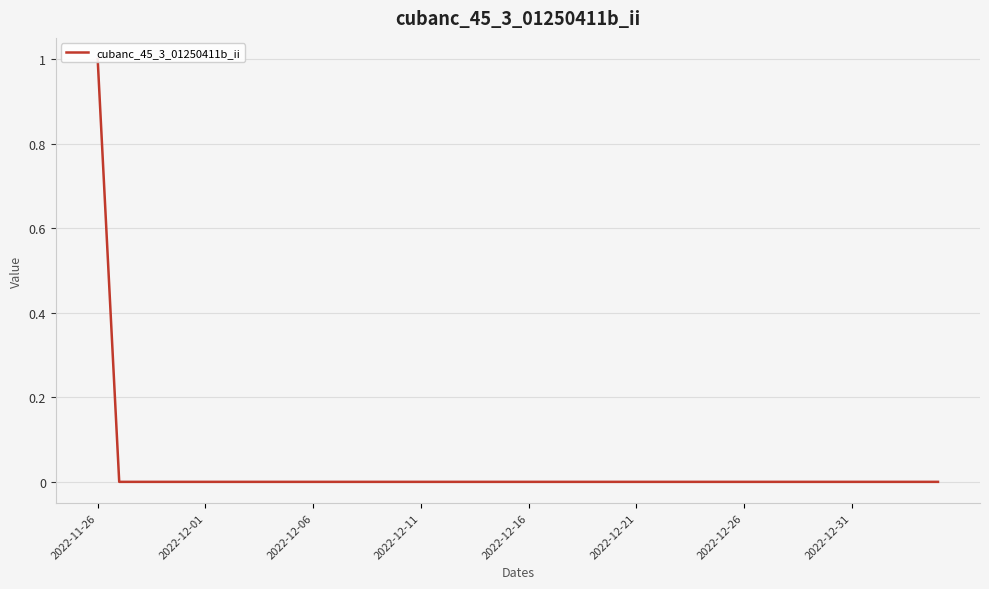

Reading right to left, list all the values displayed in this chart.

0	0	0	0	0	0	0	0	0	0	0	0	0	0	0	0	0	0	0	0	0	0	0	0	0	0	0	0	0	0	0	0	0	0	0	0	0	0	0	1